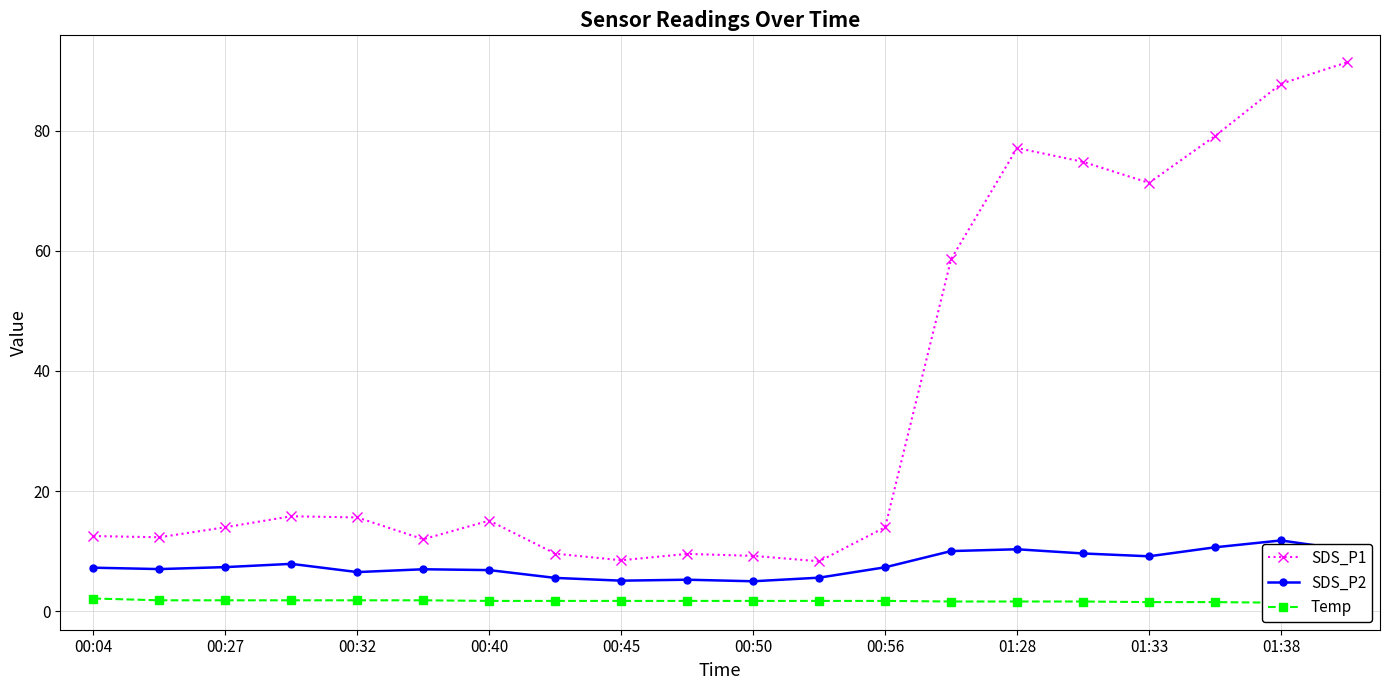

The value of SDS_P2 at 01:33 is 1.4. True or false?

False